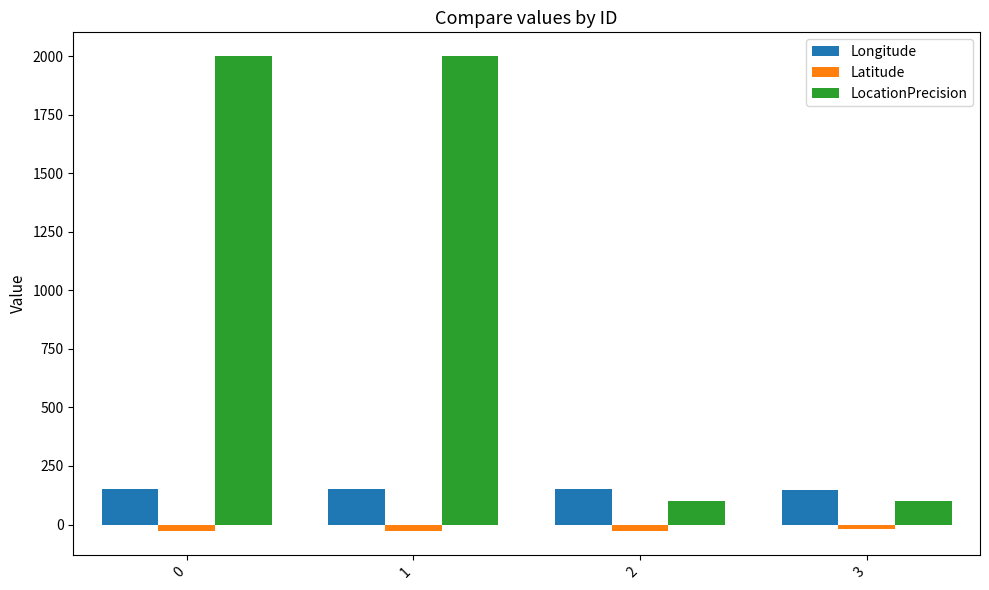

What is the sum of all LocationPrecision values?

4200.0